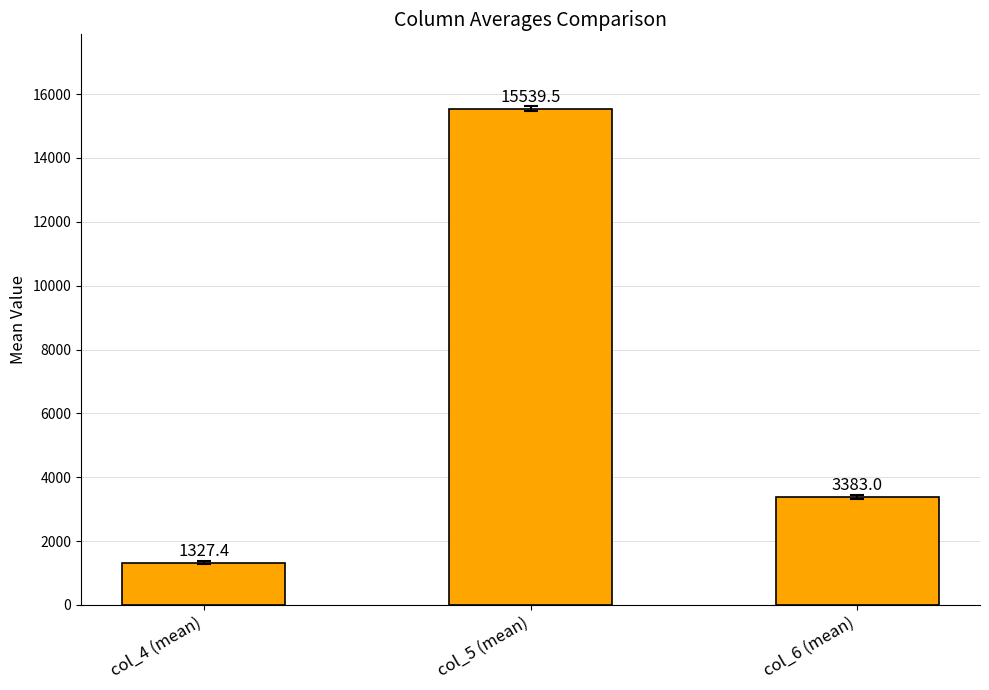

How many bars are there in total?

3